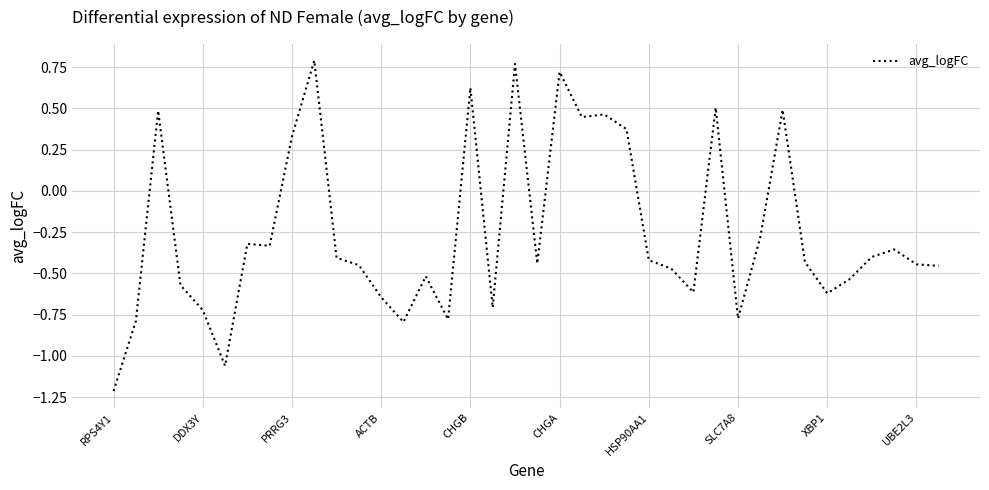

What is the minimum value shown in the chart?

-1.2